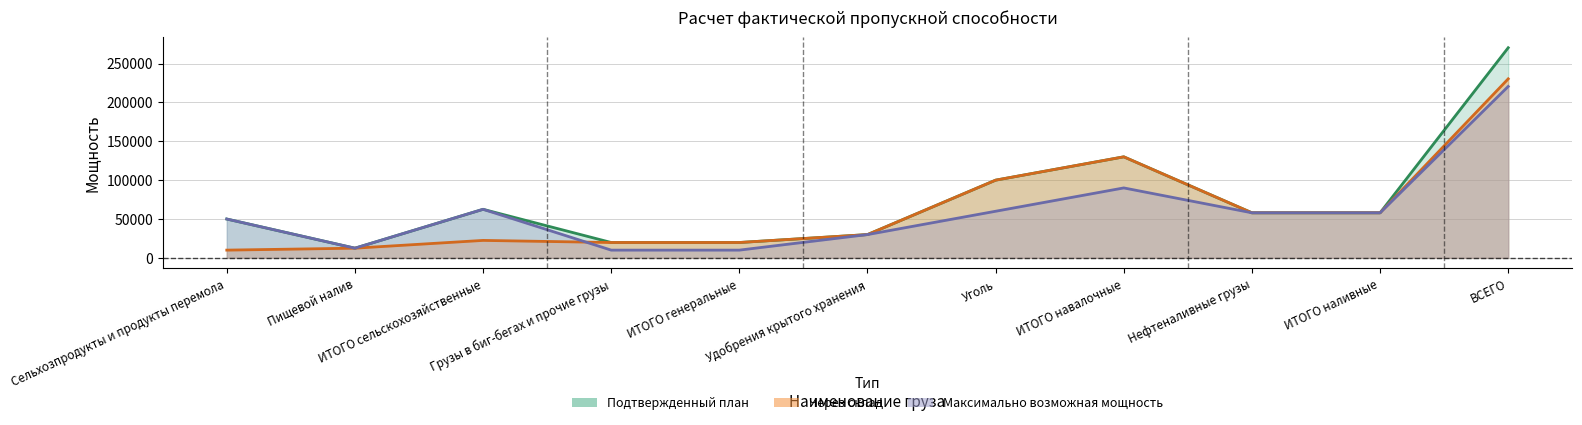

Read the Через склад value at Пищевой налив.

12500